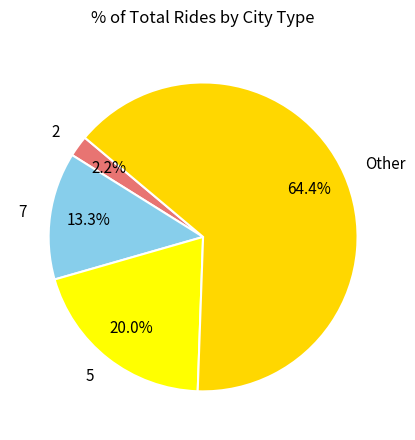

Which slice is the largest?

Other